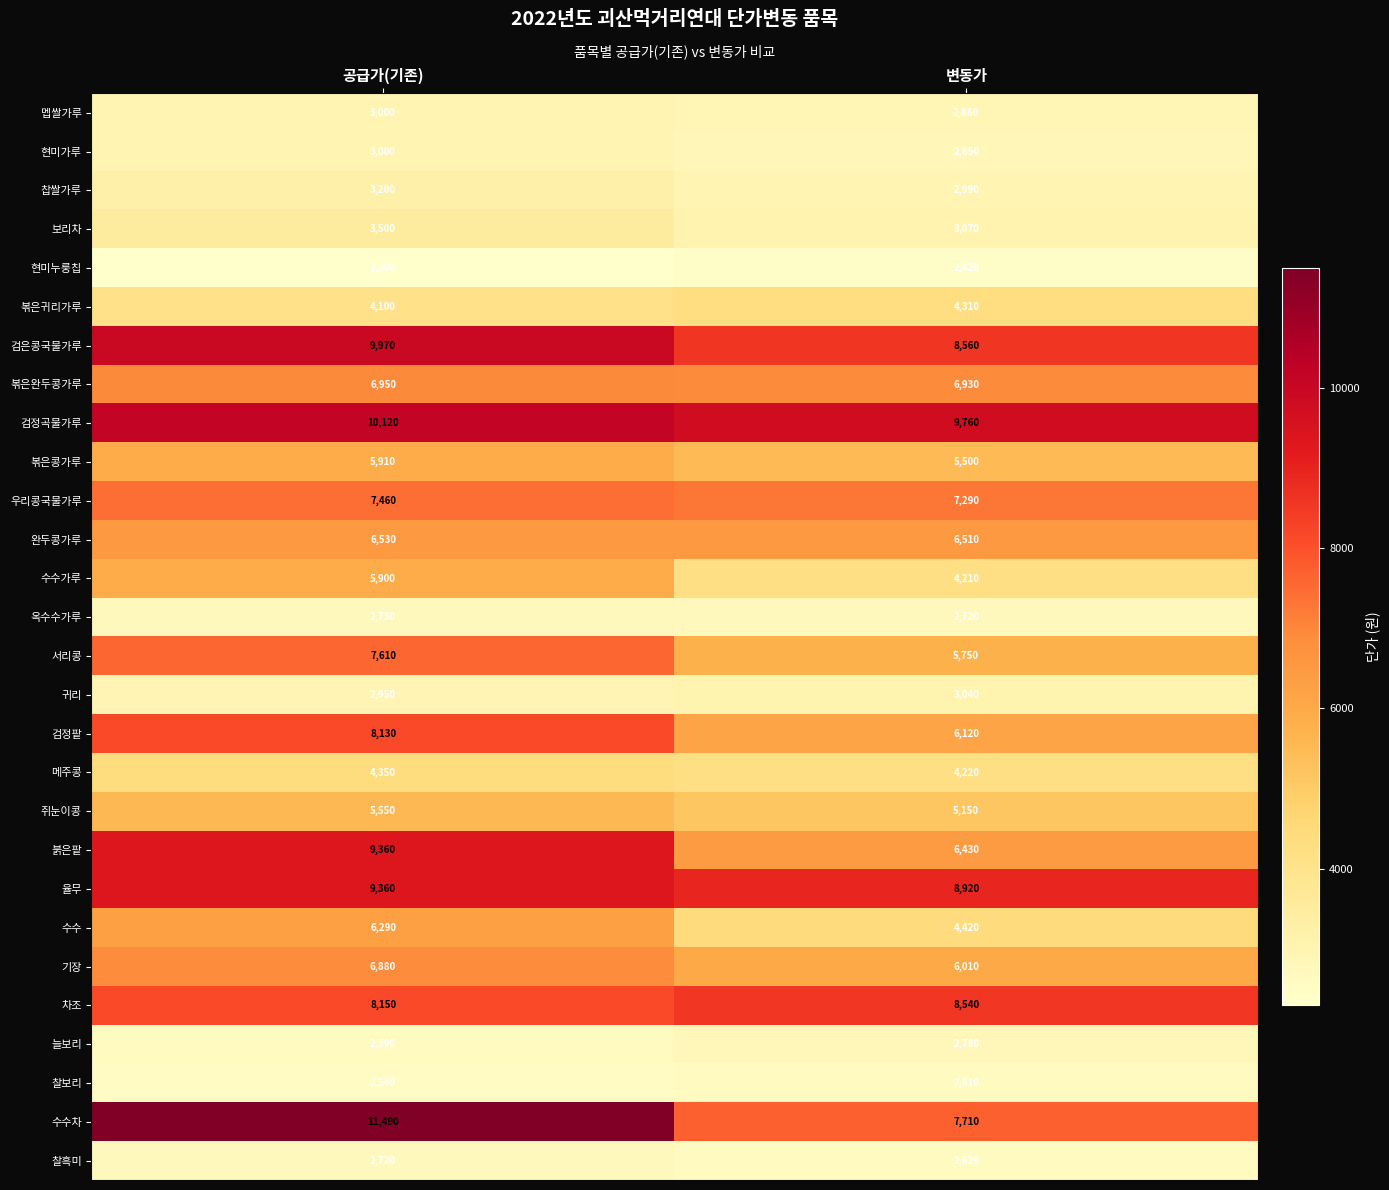

What is the approximate value of 붉은팥 at 공급가(기존)?

9360